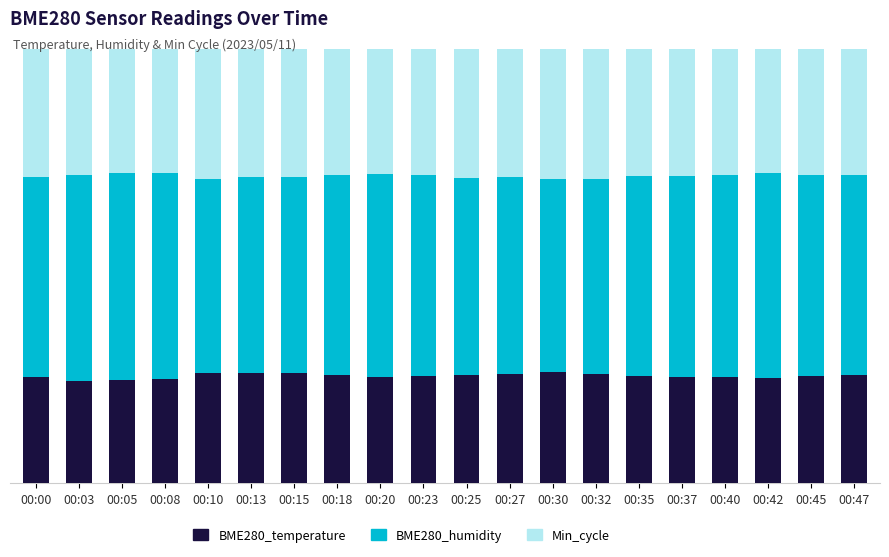

The Min_cycle series shows 32.0 at 00:37. True or false?

True